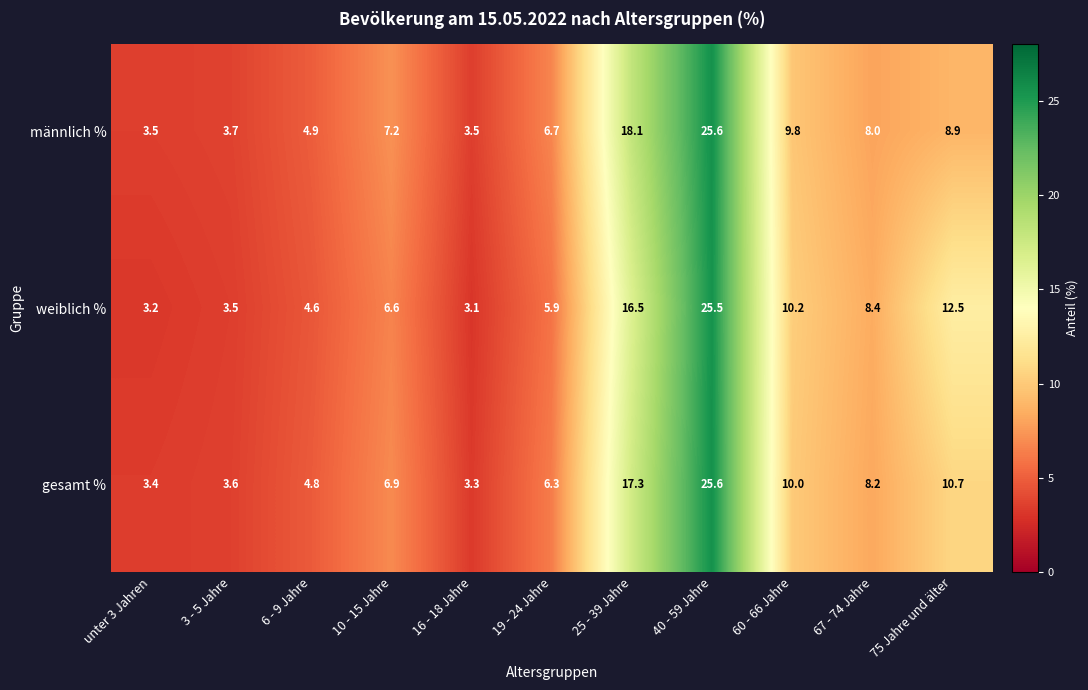

What is the difference between the highest and lowest values at 10 - 15 Jahre?

0.6